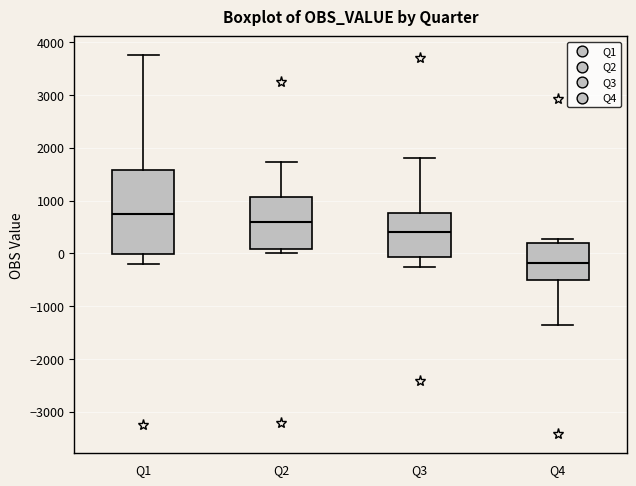

Reading left to right, transcribe this box plot: for each box, give where its median line is, the range the box spans, and where its two whiskers end, as read against the y-axis. The values are not printed on the chart, so give them approximately, as read against the axis.

Q1: median 700, box 0 to 1600, whiskers -200 to 3800
Q2: median 600, box 100 to 1100, whiskers 0 to 1700
Q3: median 400, box -100 to 800, whiskers -300 to 1800
Q4: median -200, box -500 to 200, whiskers -1400 to 300